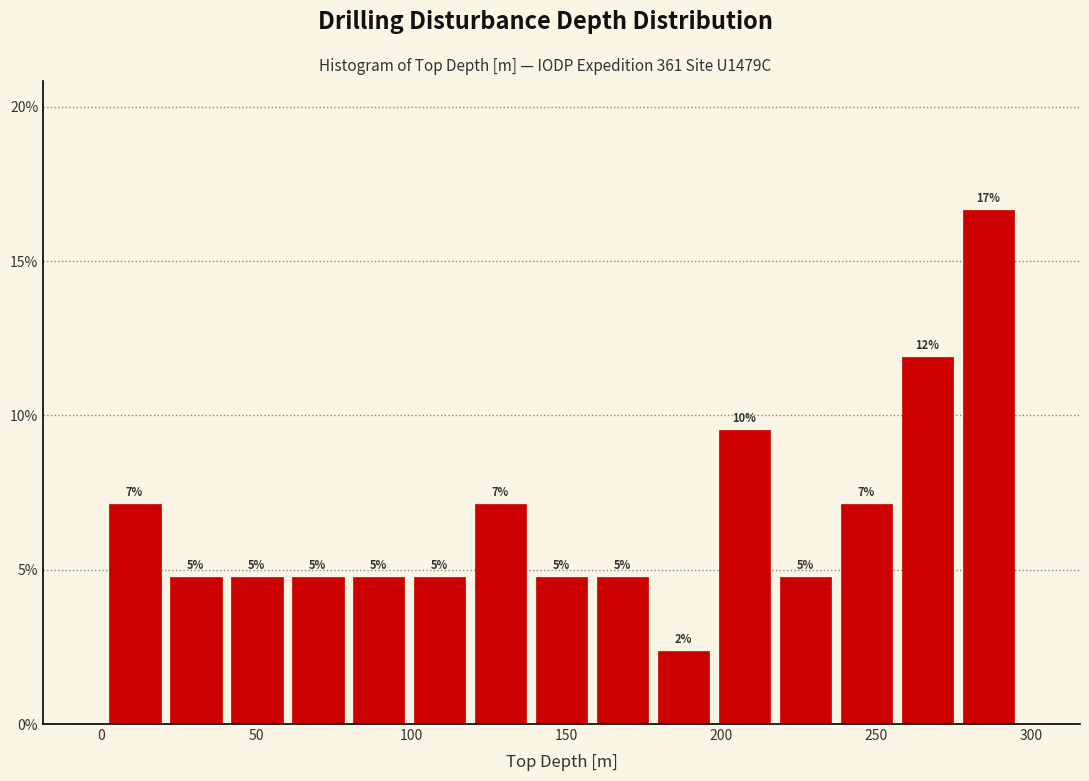

Read against the x-axis, roughly where is the centre of the tallest bar?

285